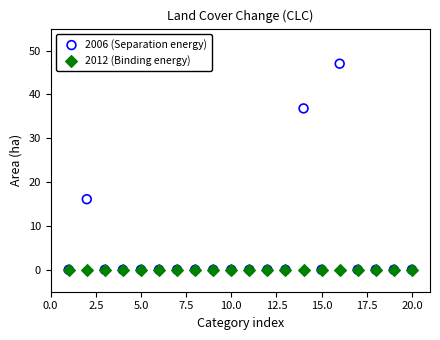

Which series reaches the maximum Y coordinate?

2006 (Separation energy)